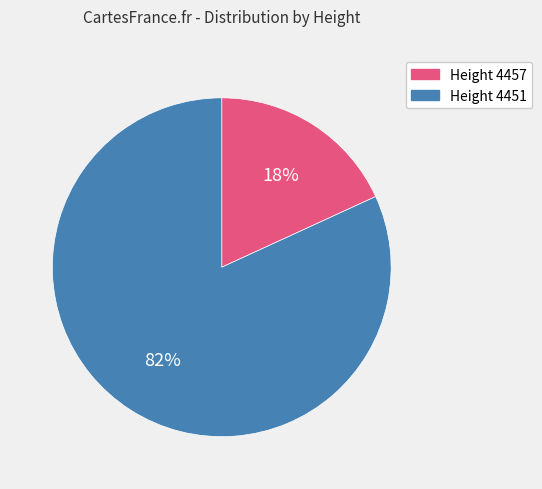

Which category accounts for the majority?

Height 4451